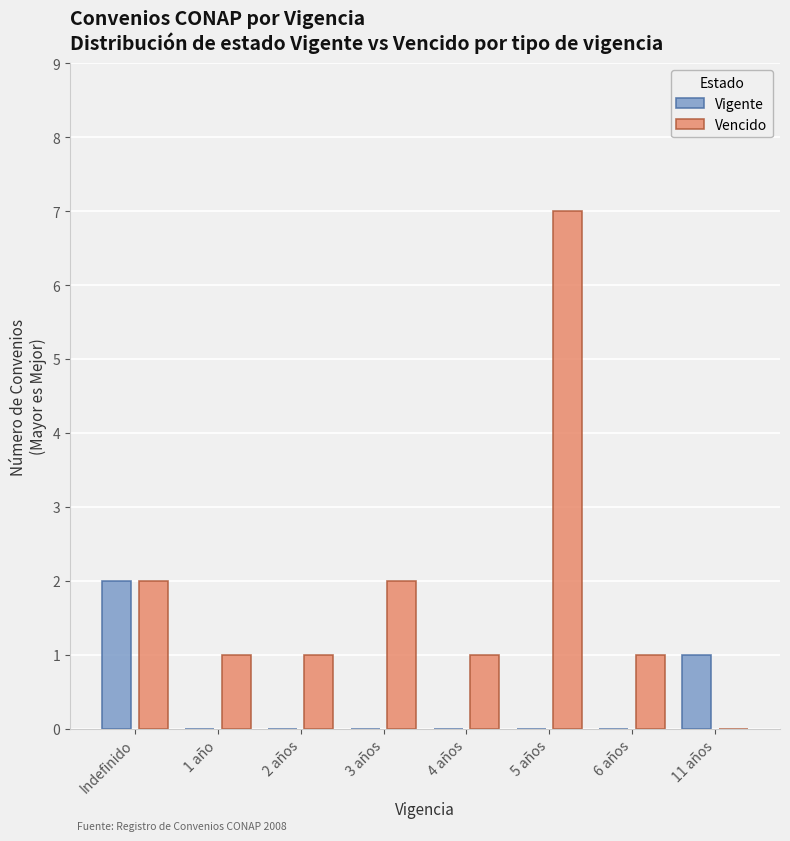

Which series changed the most between Indefinido and 1 año?

Vigente